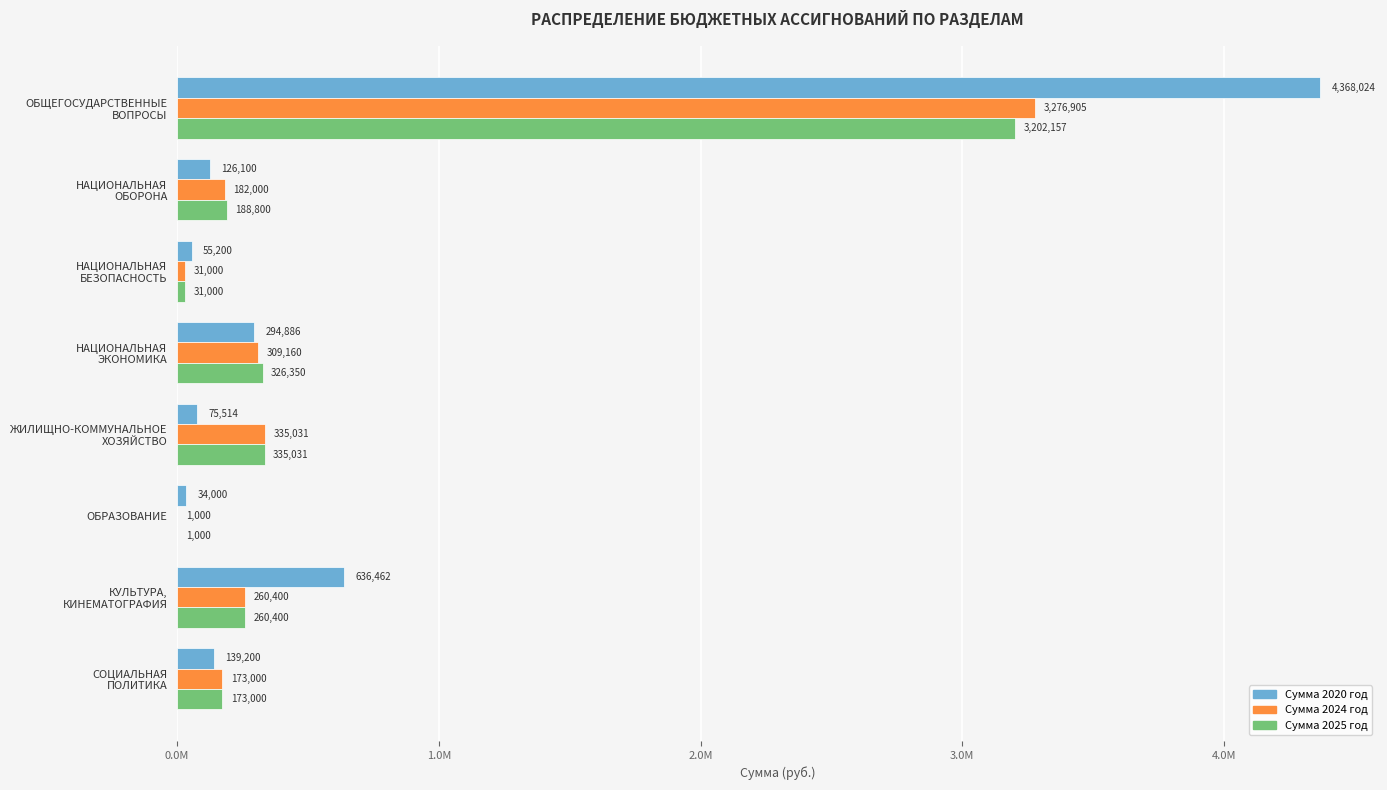

What are all the series names shown in the legend?

Сумма 2020 год, Сумма 2024 год, Сумма 2025 год